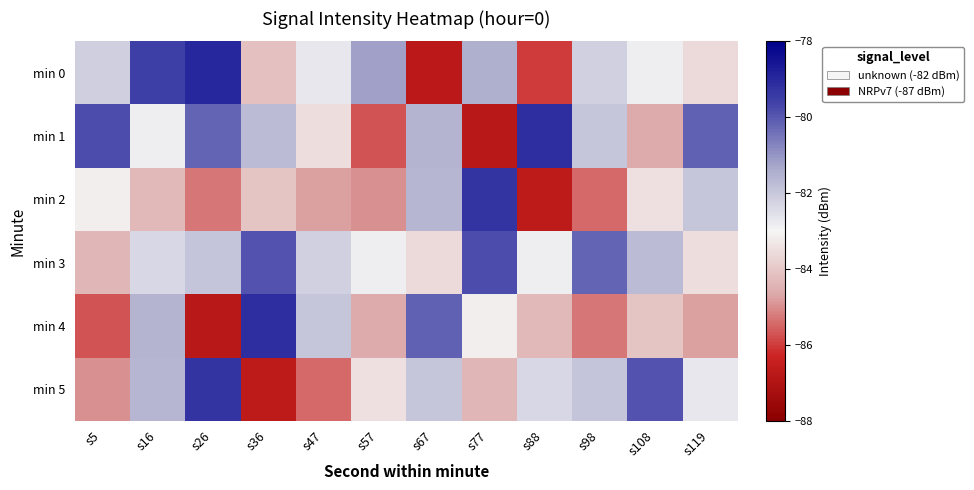

At s26, list the series in order from smallest to largest.

min 4, min 2, min 3, min 1, min 5, min 0